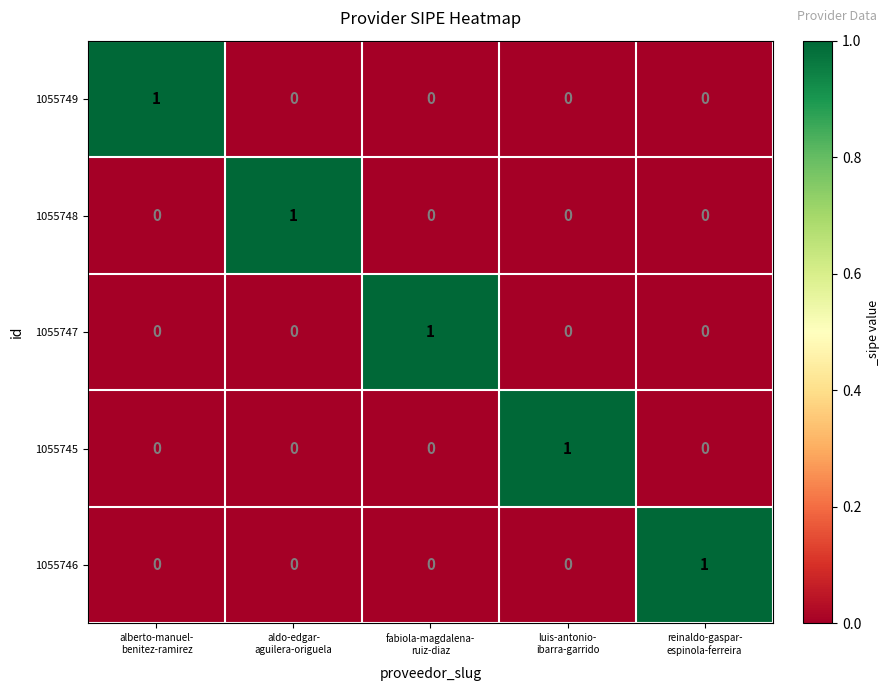

At how many categories does at least one series exceed 0?

5